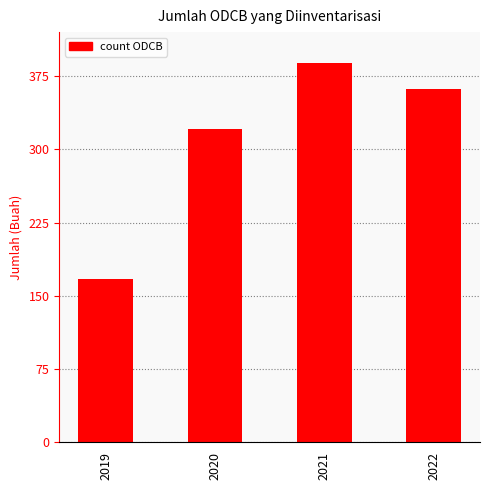

What is the sum of the values at 2022 and 2019?

529